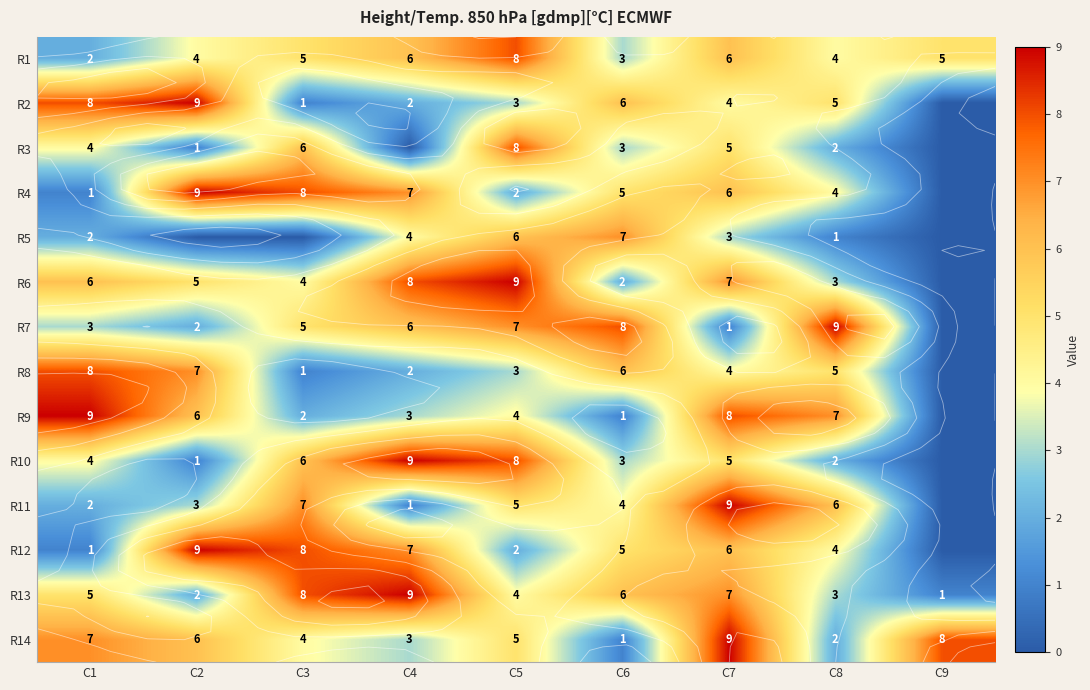

The value of R10 at C4 is 9. True or false?

True